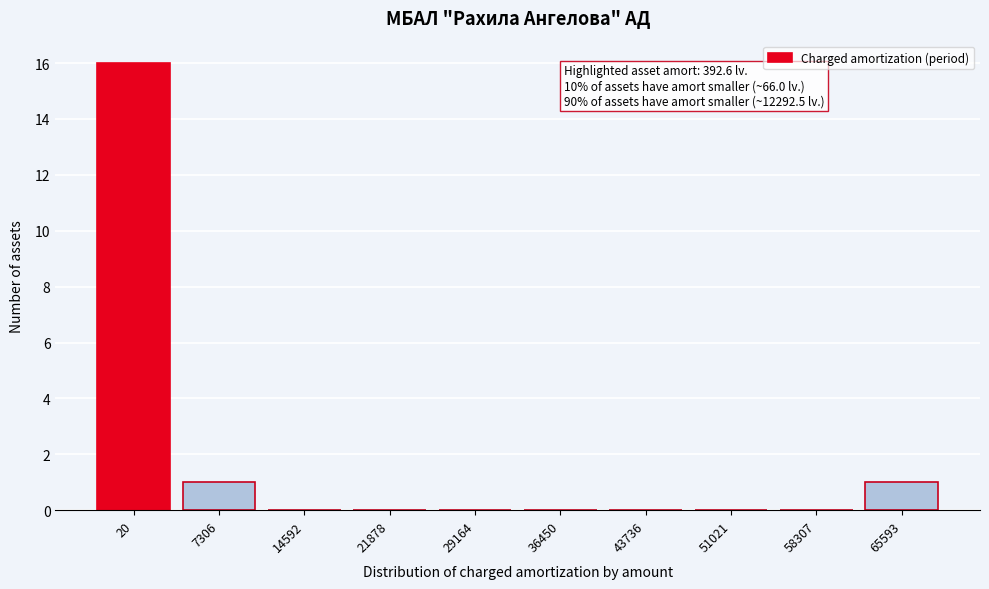

Reading left to right, what are all the values shown in this chart?

20=16	7306=1	14592=0	21878=0	29164=0	36450=0	43736=0	51021=0	58307=0	65593=1